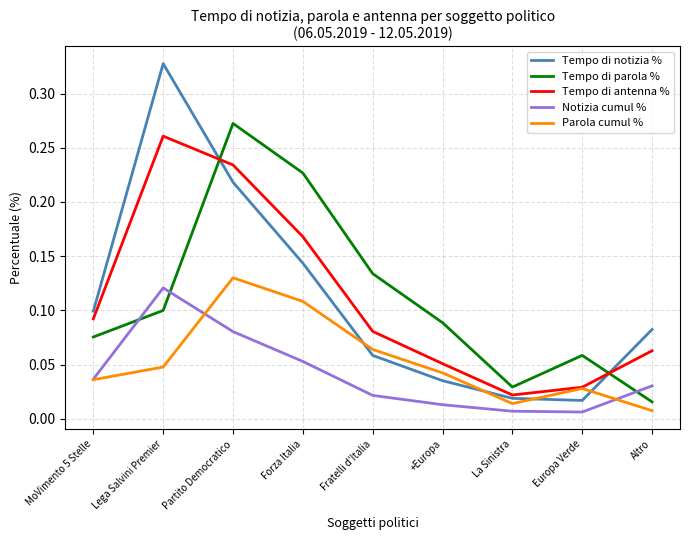

Rank the categories by Parola cumul % value from lowest to highest.

Altro, La Sinistra, Europa Verde, MoVimento 5 Stelle, +Europa, Lega Salvini Premier, Fratelli d'Italia, Forza Italia, Partito Democratico